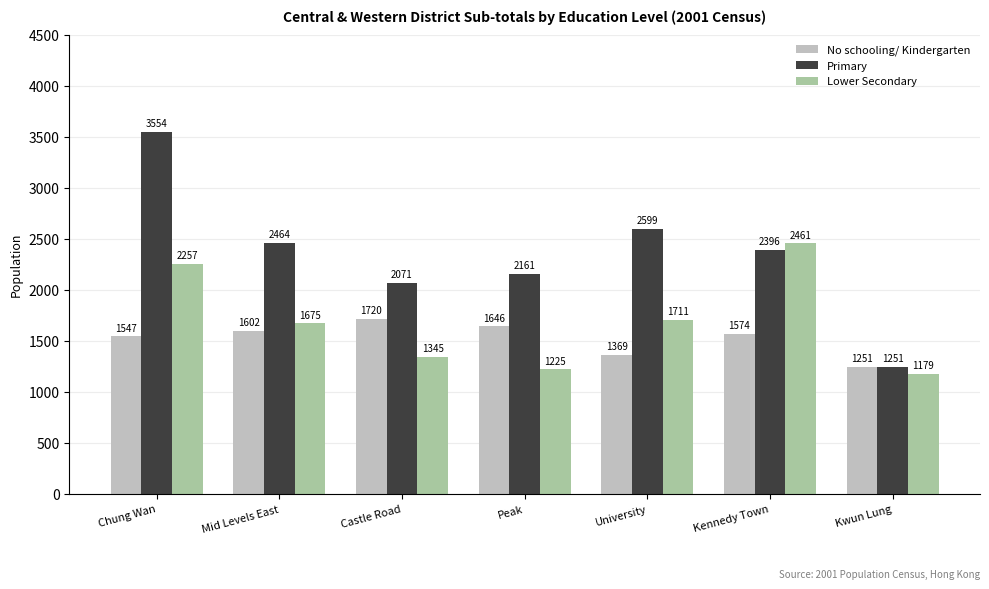

Reading left to right, extract all data points from this chart.

No schooling/ Kindergarten: 1547	1602	1720	1646	1369	1574	1251
Primary: 3554	2464	2071	2161	2599	2396	1251
Lower Secondary: 2257	1675	1345	1225	1711	2461	1179